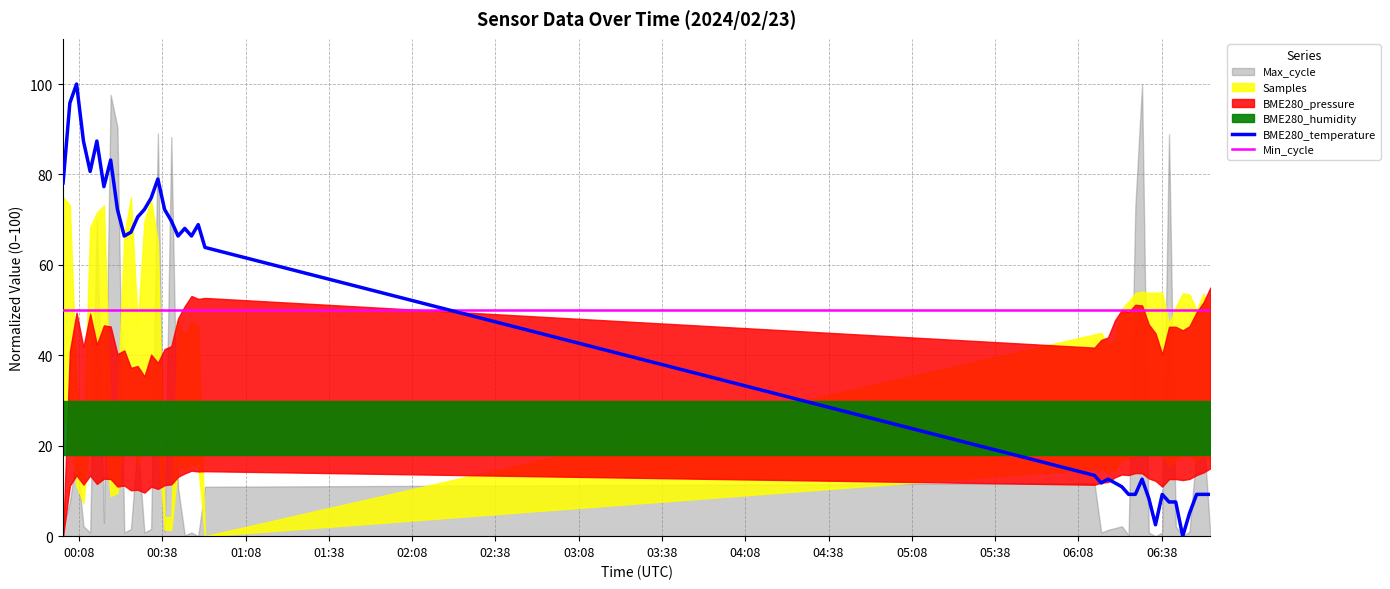

What is the lowest value of the Min_cycle series?

50.0